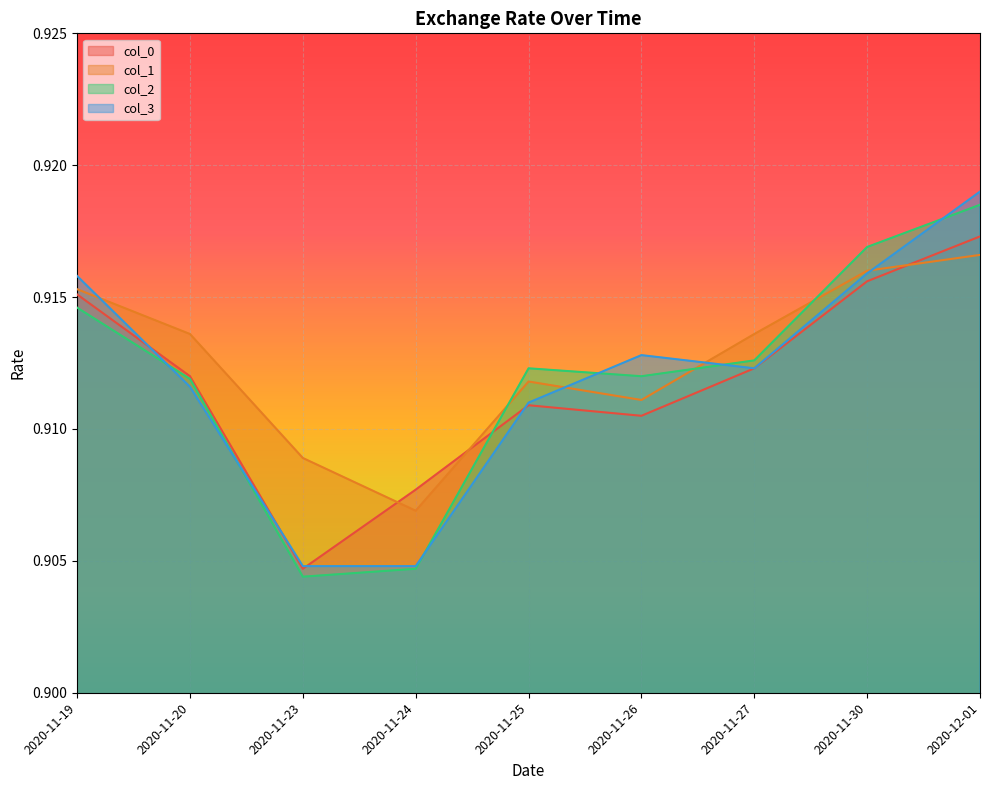

At which label is col_3 closest to 0?

2020-11-23